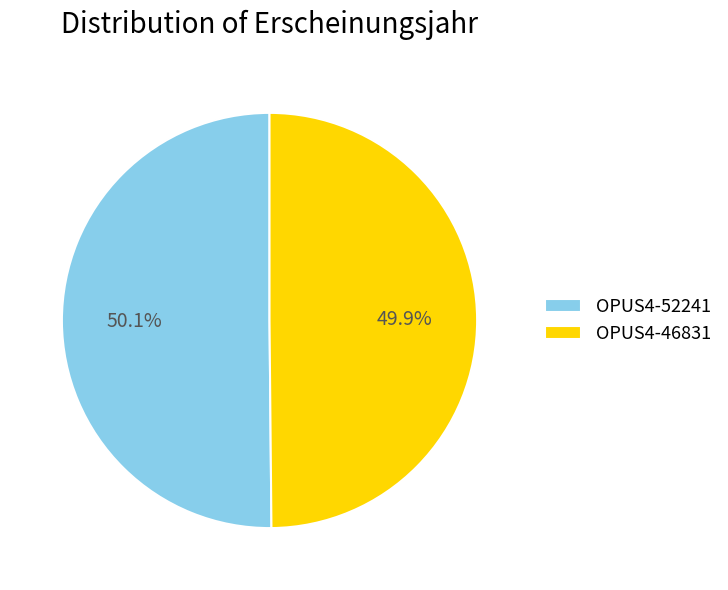

What percentage is the OPUS4-46831 slice, to the nearest percent?

50%